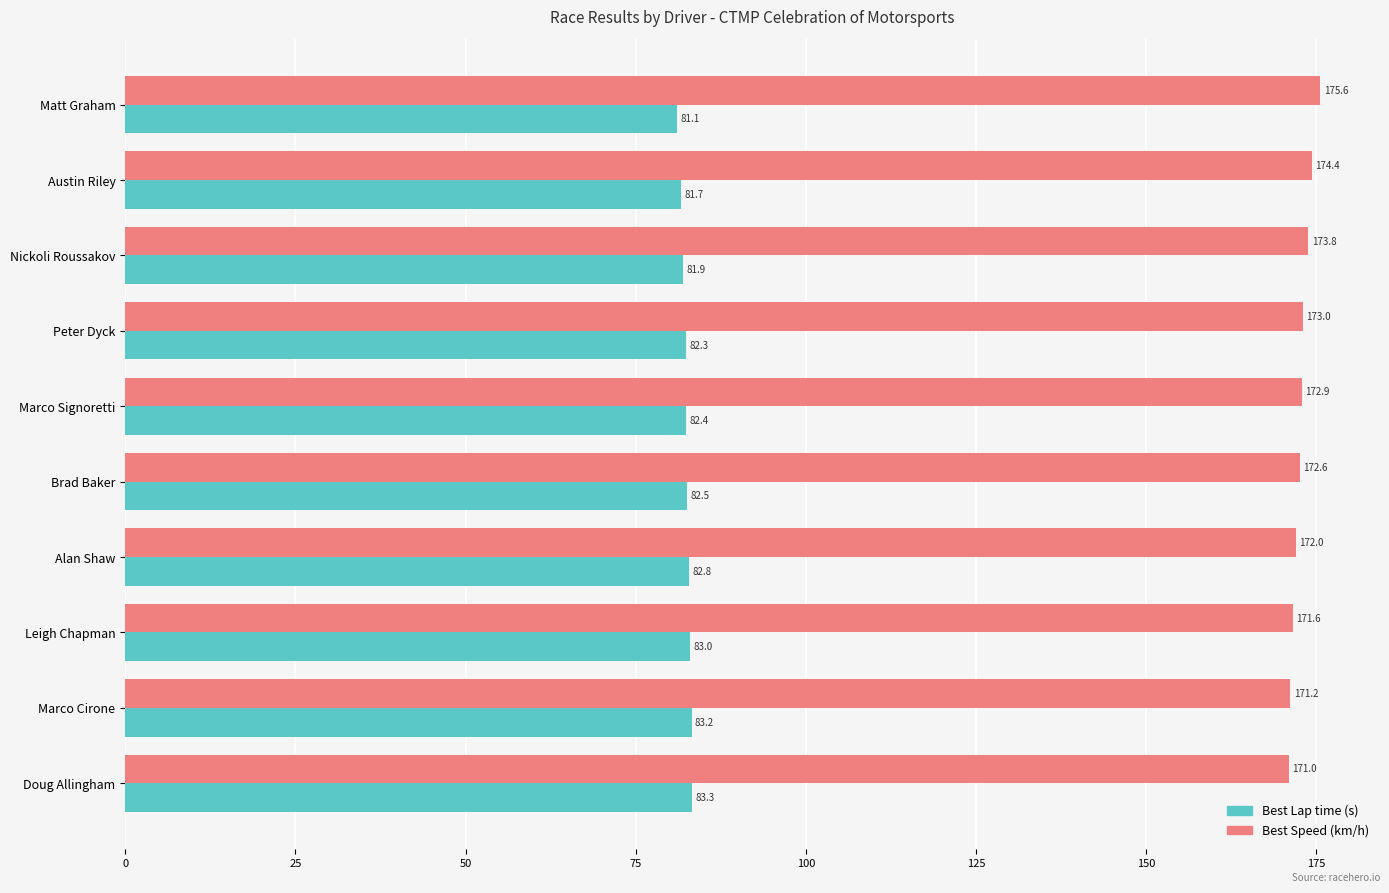

What is the difference between the highest and lowest values at Leigh Chapman?

88.6